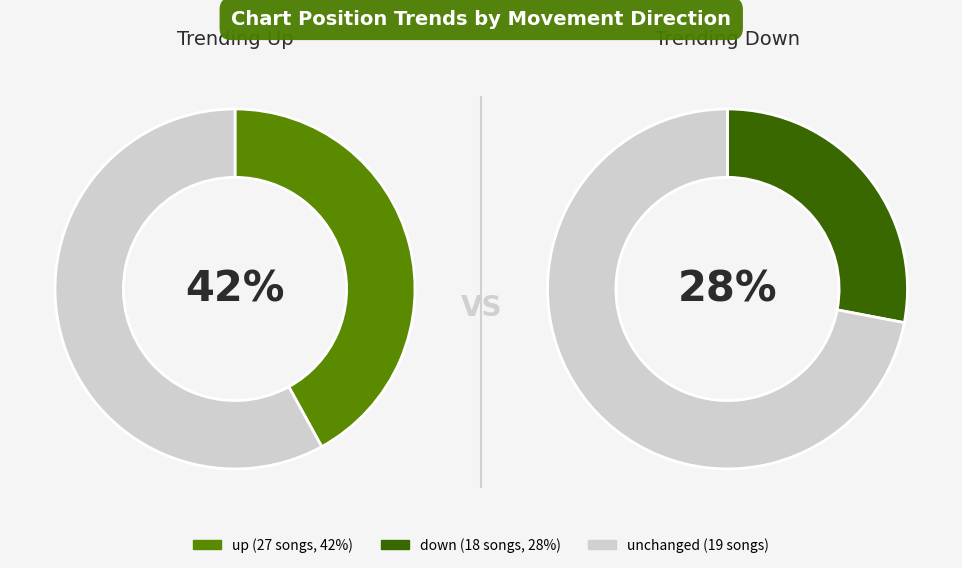

To the nearest percent, what portion does down represent?

28%